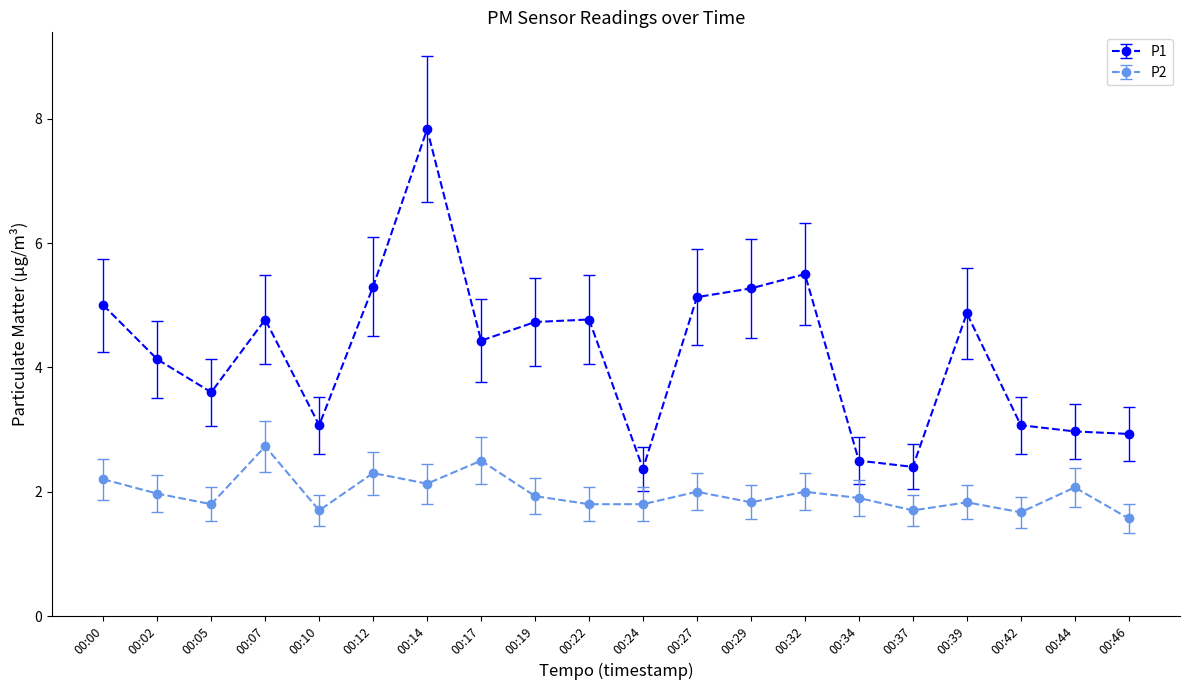

What is the average value of the P1 series?

4.2